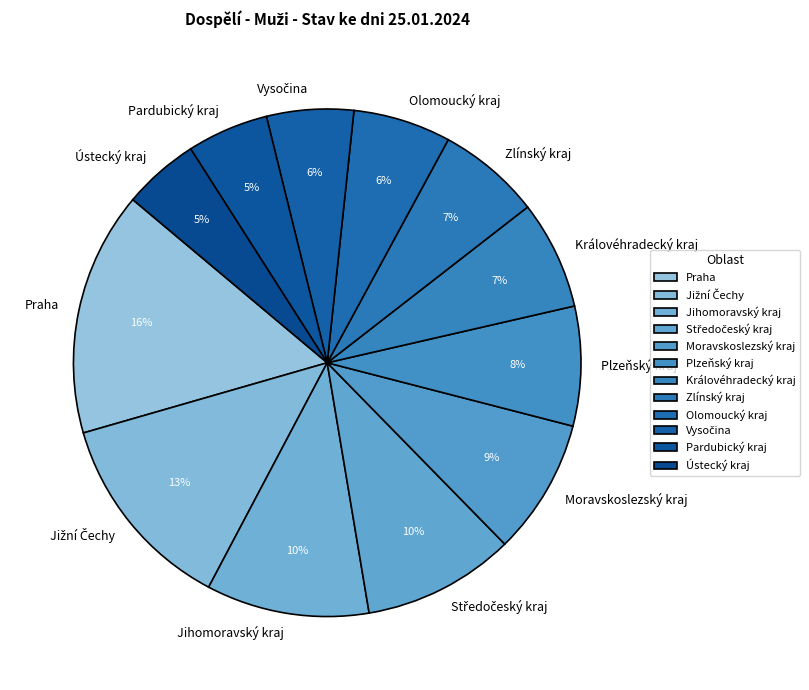

Between Jihomoravský kraj and Ústecký kraj, which is larger?

Jihomoravský kraj